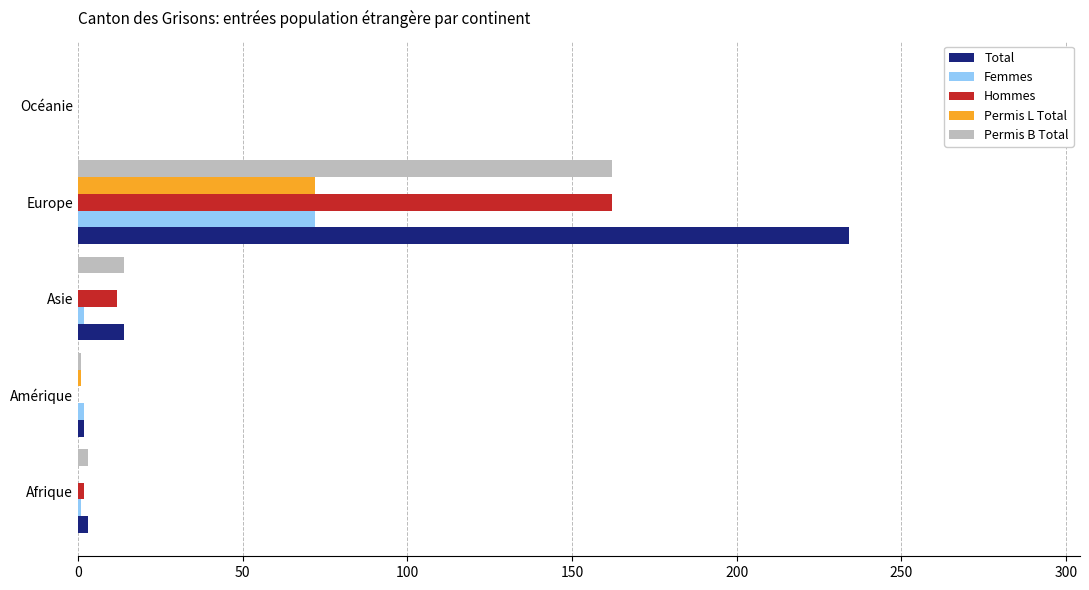

How many data points in Permis L Total are above 0?

2